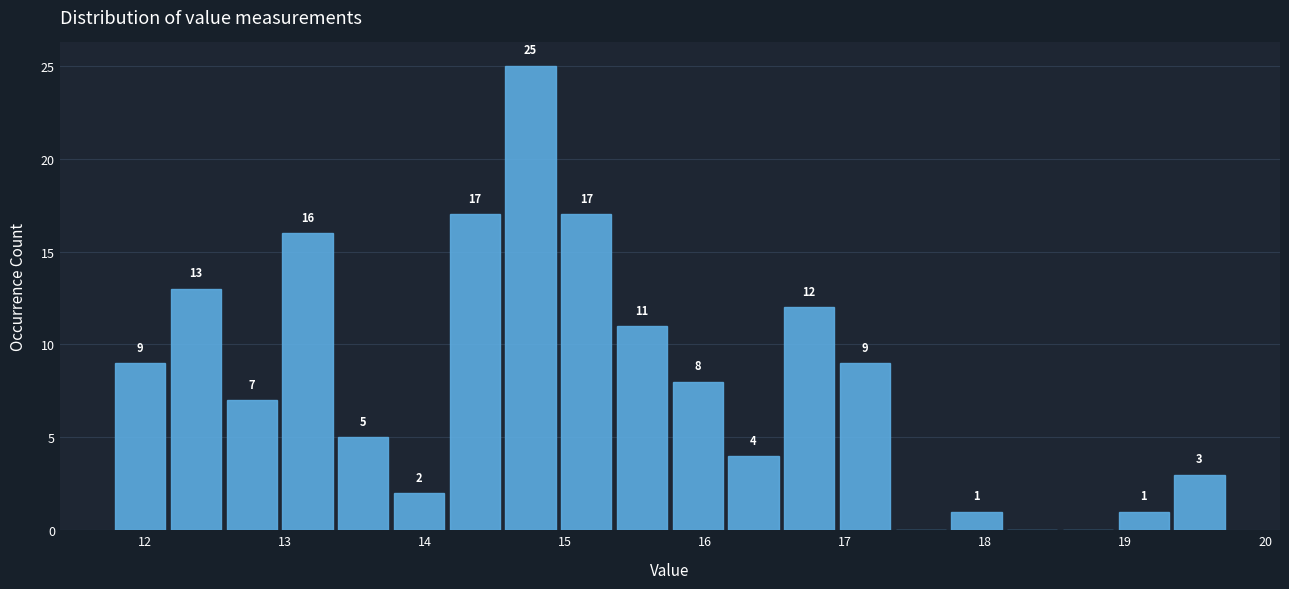

Read against the x-axis, roughly where is the centre of the tallest bar?

14.8